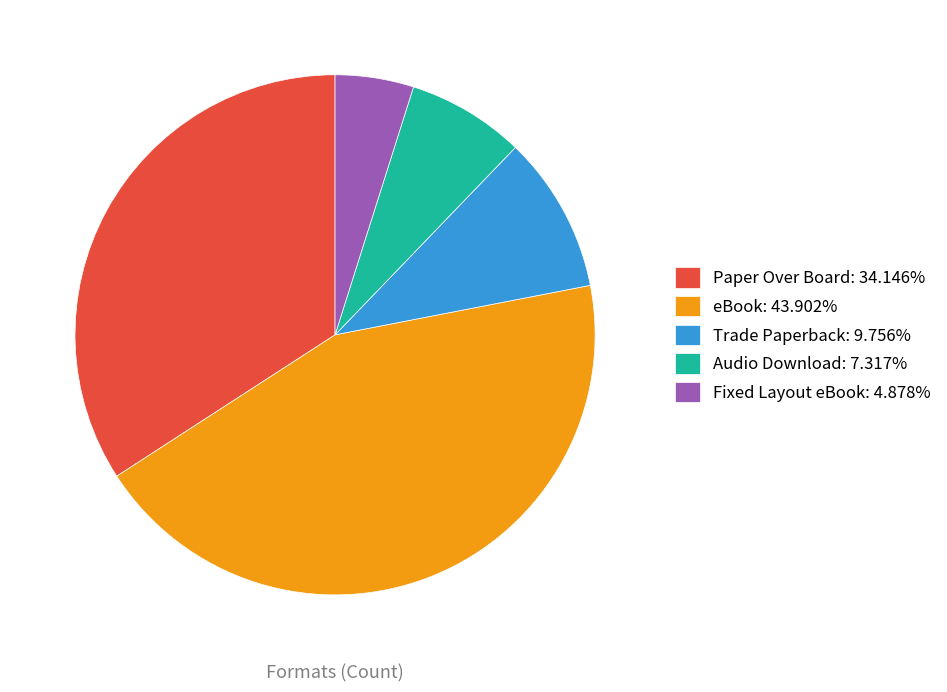

How many slices are in this pie chart?

5